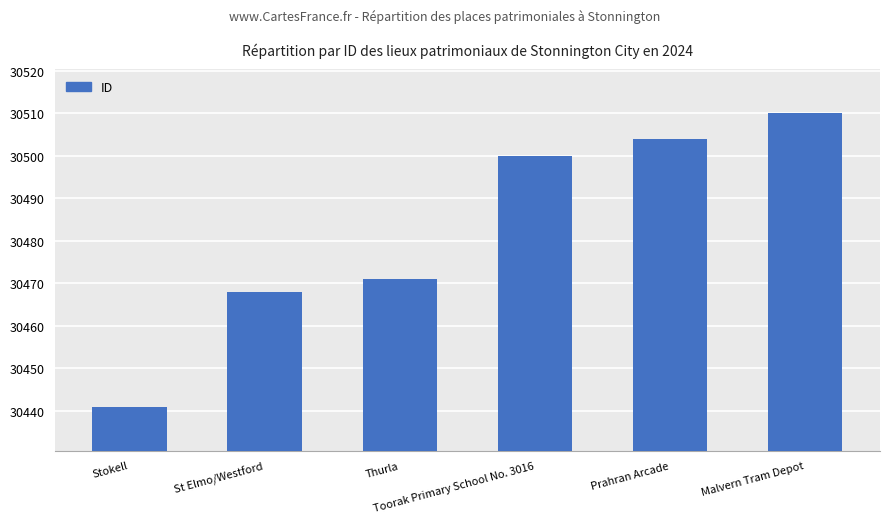

Rank the categories by value from lowest to highest.

Stokell, St Elmo/Westford, Thurla, Toorak Primary School No. 3016, Prahran Arcade, Malvern Tram Depot